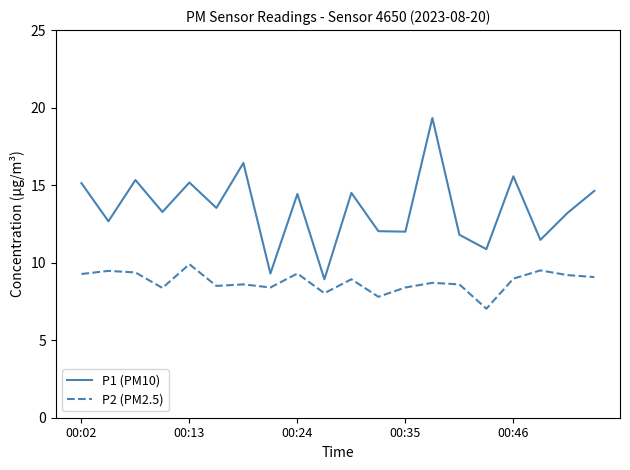

What is the difference between the maximum and minimum values in the P1 (PM10) series?

10.4